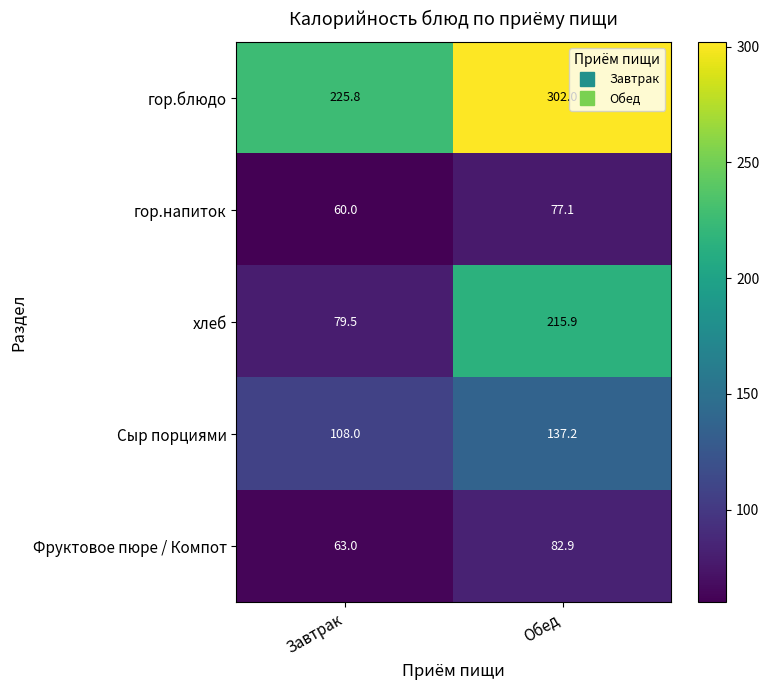

The Сыр порциями series shows 108.0 at Завтрак. True or false?

True